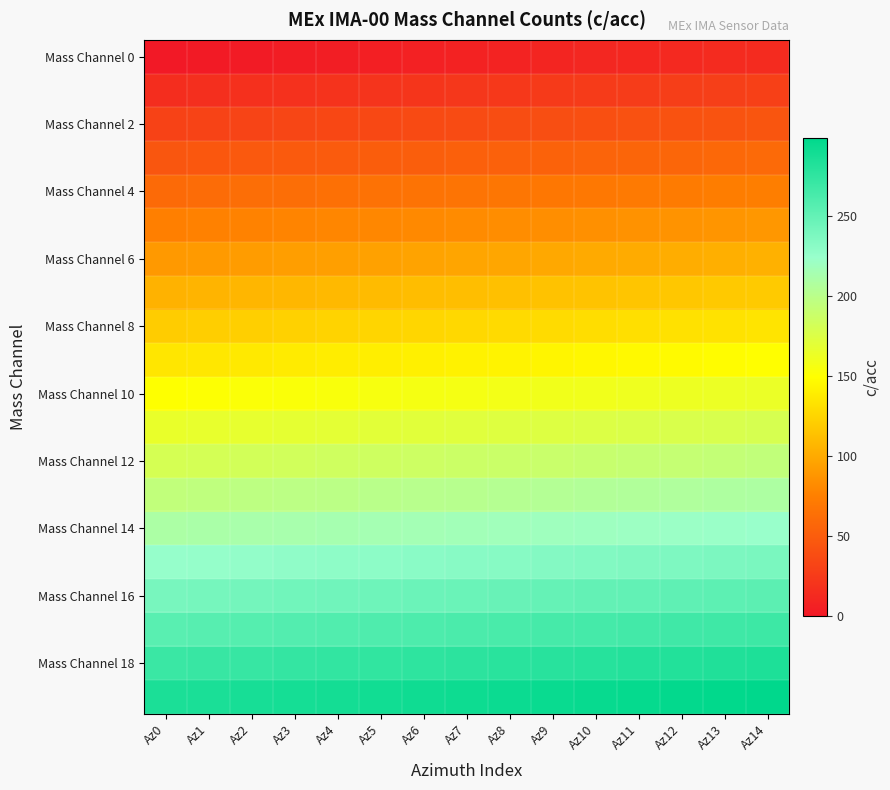

At how many categories does at least one series exceed 64?

15